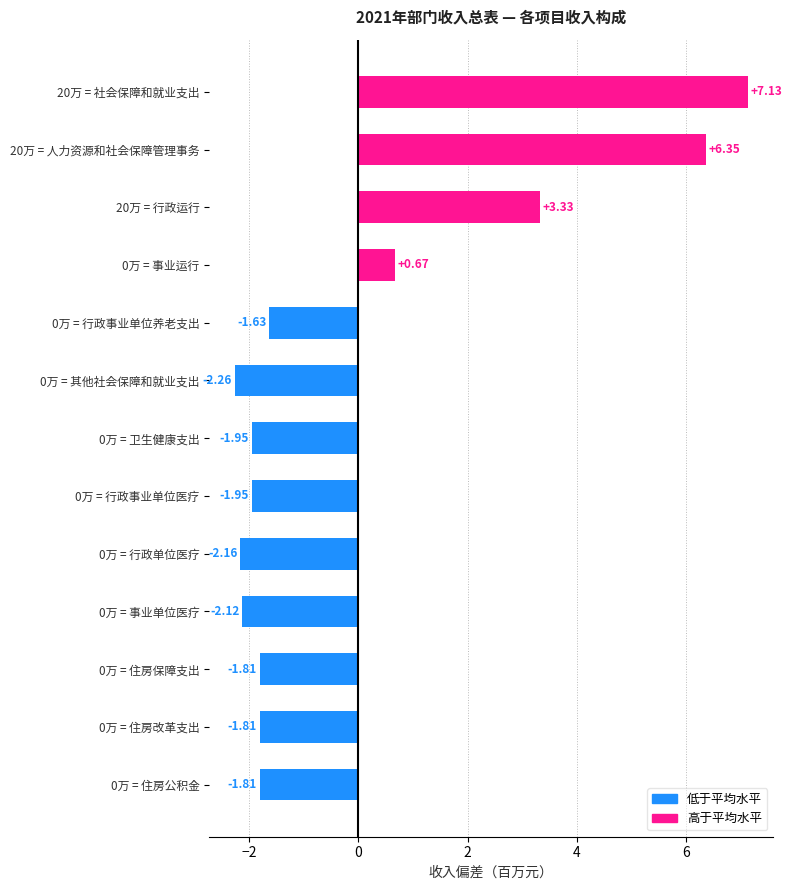

What is the change in value from 0万 = 事业运行 to 0万 = 住房改革支出?

-2.5